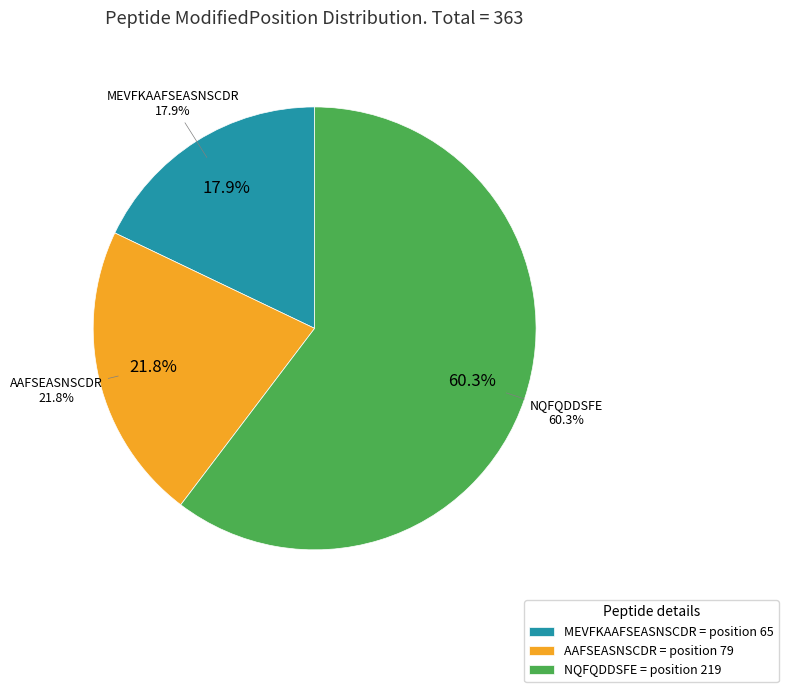

True or false: AAFSEASNSCDR accounts for 22% of the total.

True